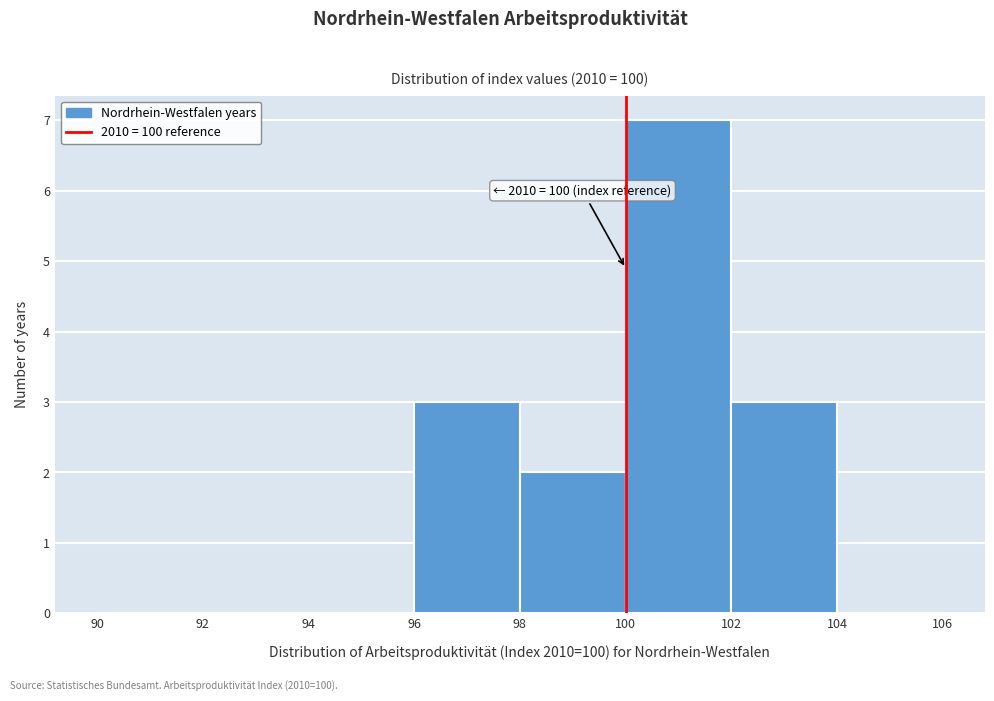

Which range on the x-axis has the tallest bar?

100 to 102